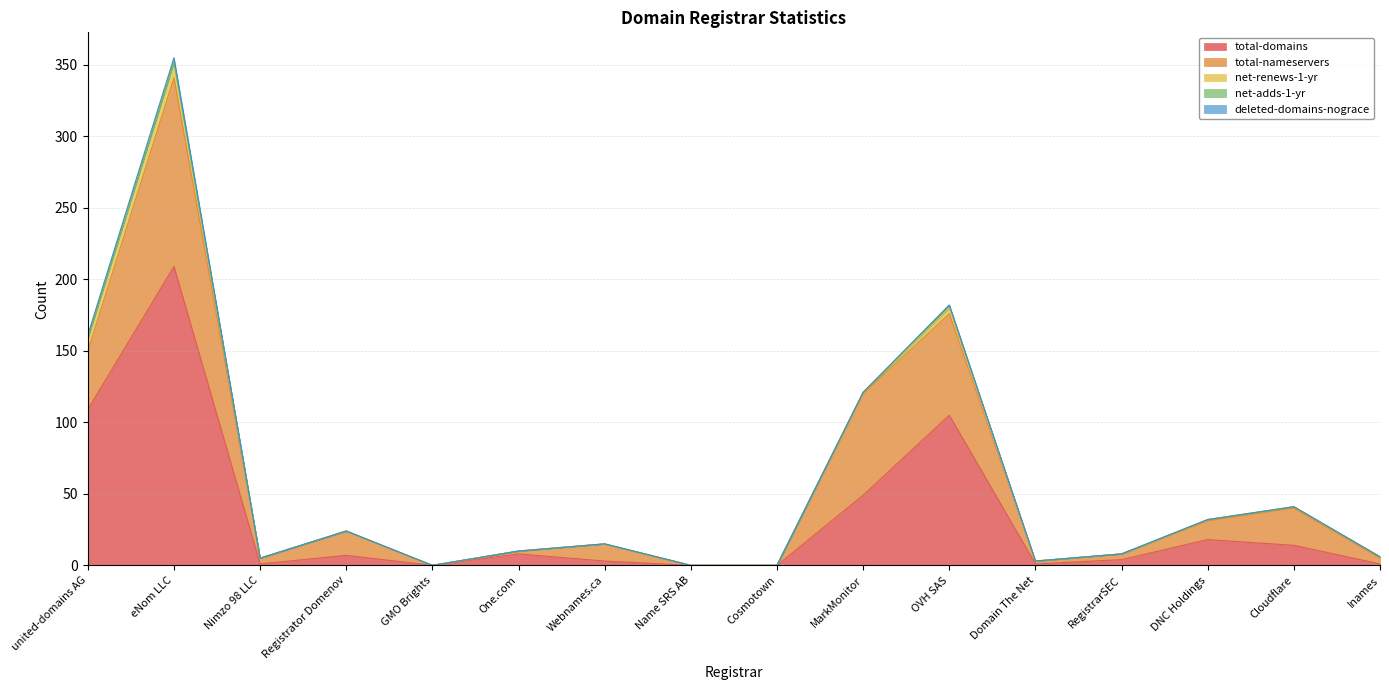

At which category does total-nameservers reach its first local peak?

eNom LLC